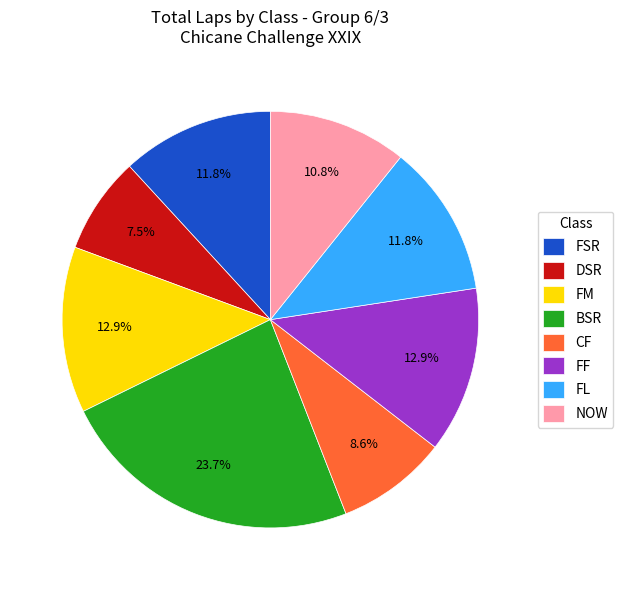

Count the number of slices in the pie.

8